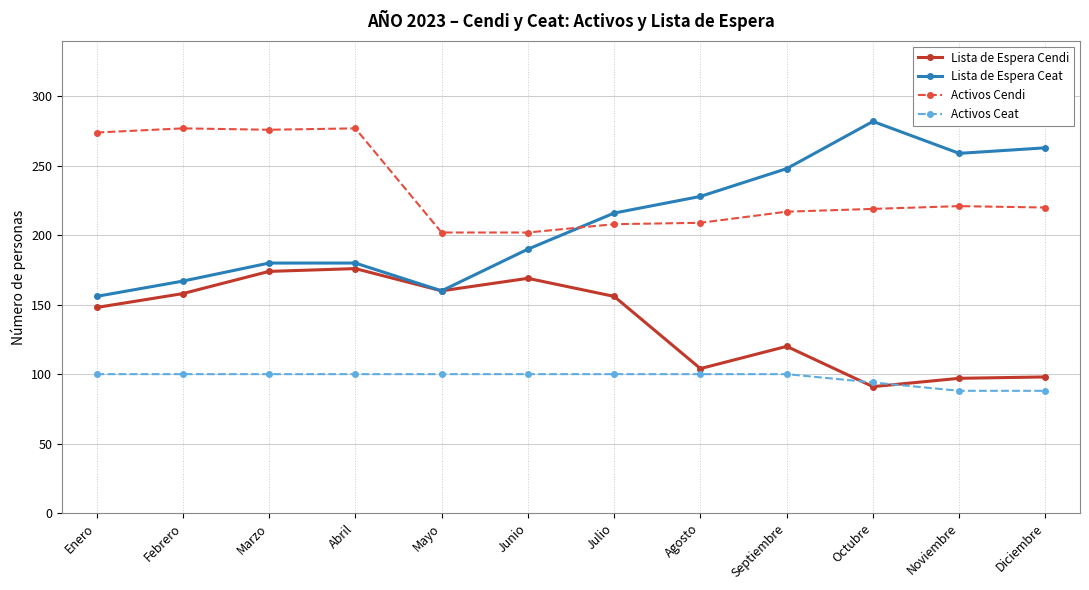

What is the smallest value displayed?

88